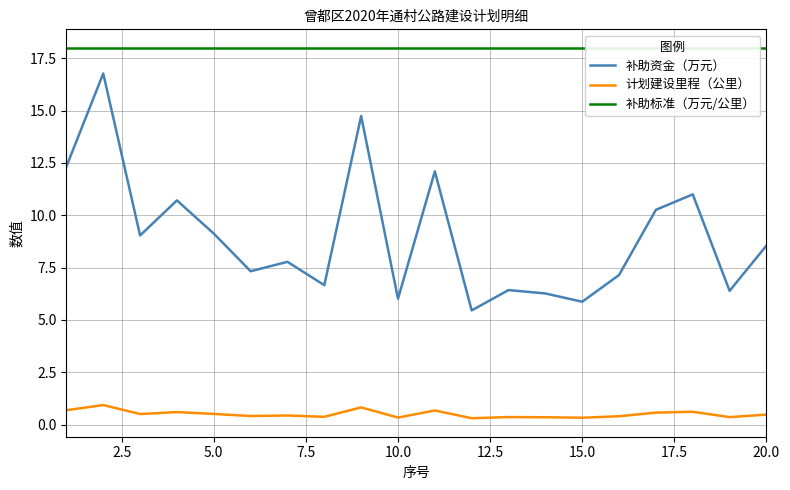

What is the value of the 补助资金（万元） point at the 17th from the left?

10.3